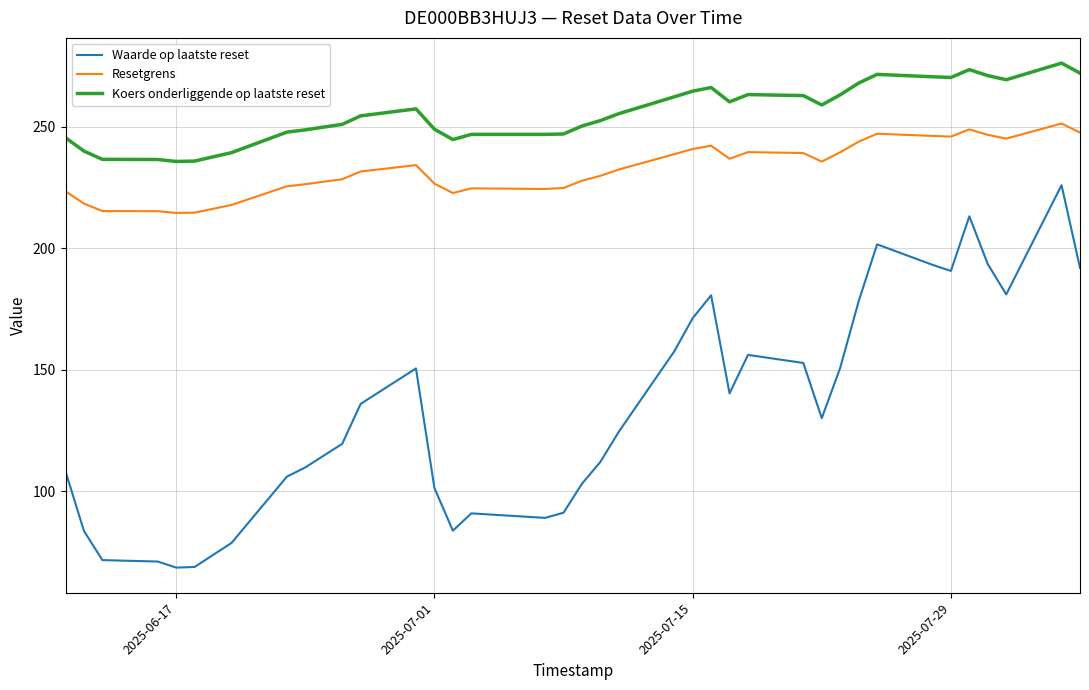

What is the difference between the maximum and minimum values in the Koers onderliggende op laatste reset series?

40.5